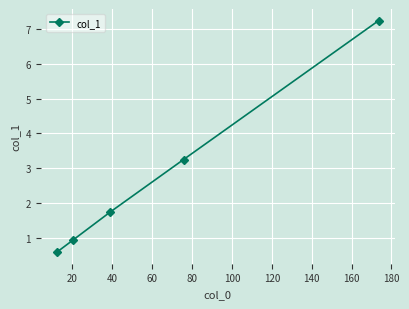

What is the value of the 5th point from the left?

7.2